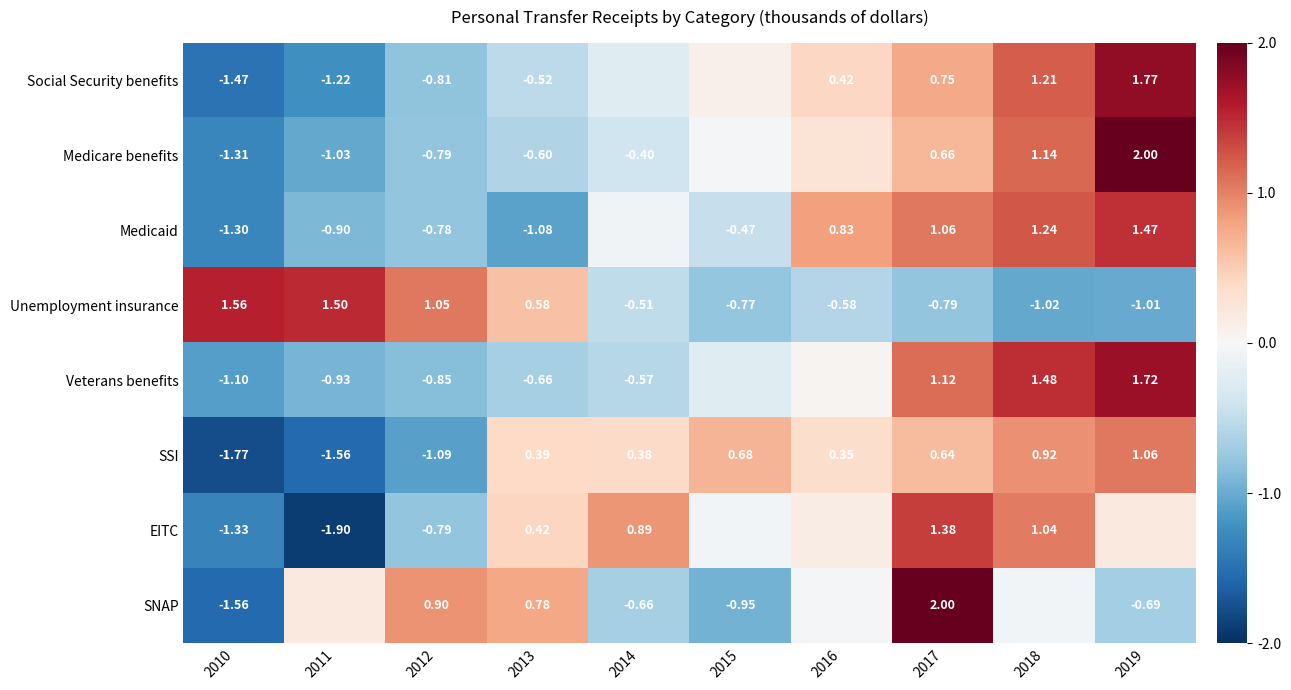

What is the total value across all series at 2013?

-0.7